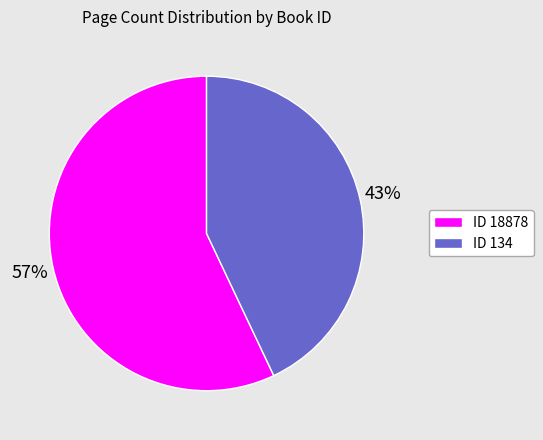

Does any single category account for the majority?

Yes